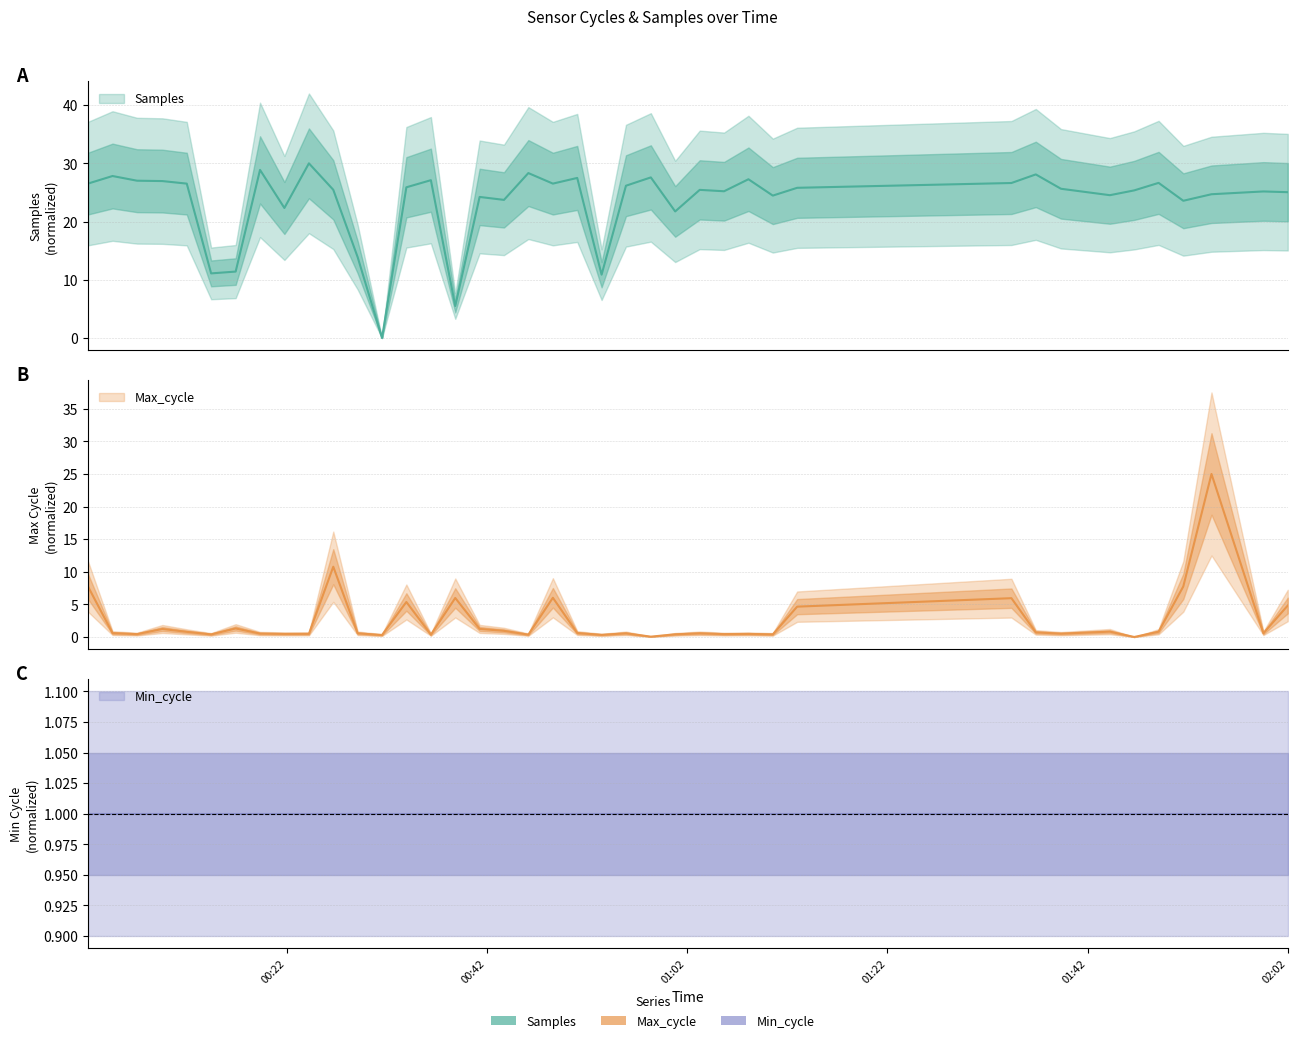

True or false: Max_cycle has a value of 2.2 at 2022/01/22 00:16:55.

False